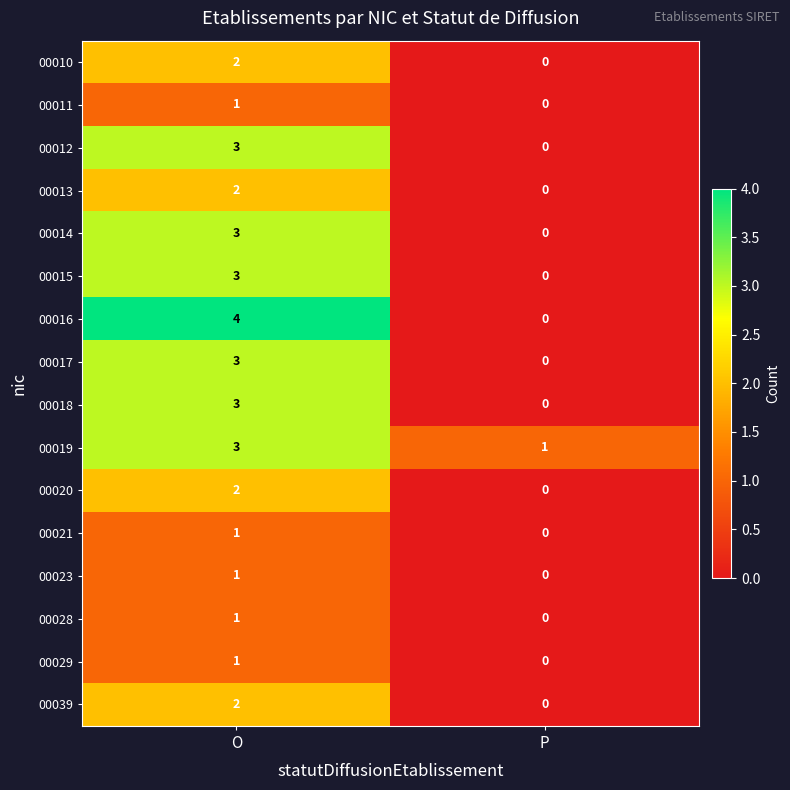

At which category is the sum across all series the highest?

O